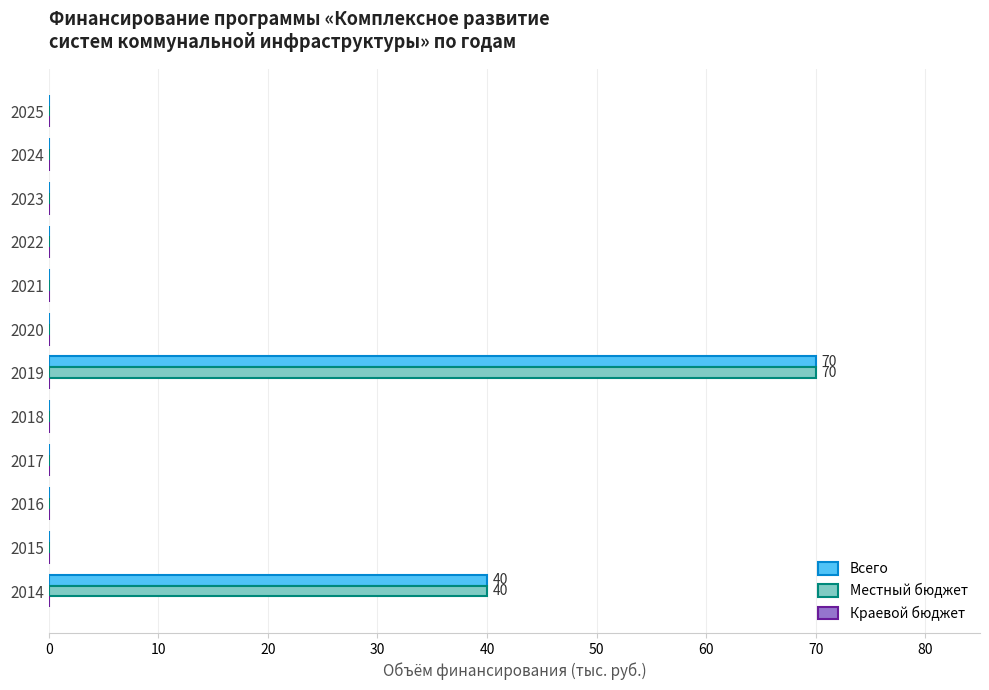

True or false: Местный бюджет has a value of 40 at 2022.

False